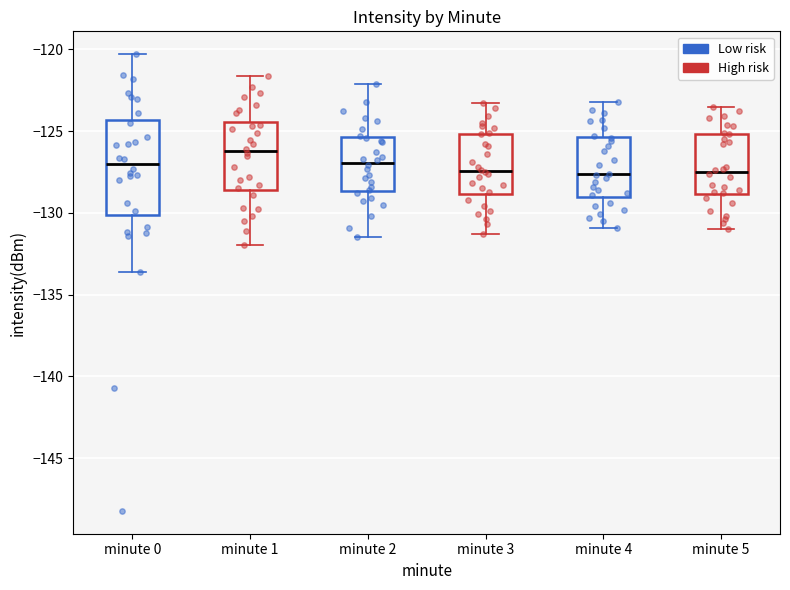

Which box is the tallest, from its lower edge to its upper edge?

minute 0